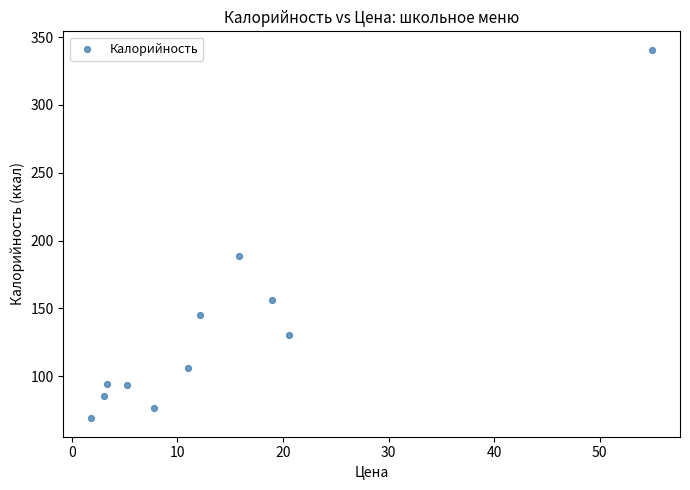

What Y value in the scatter plot is closest to 204?

188.9